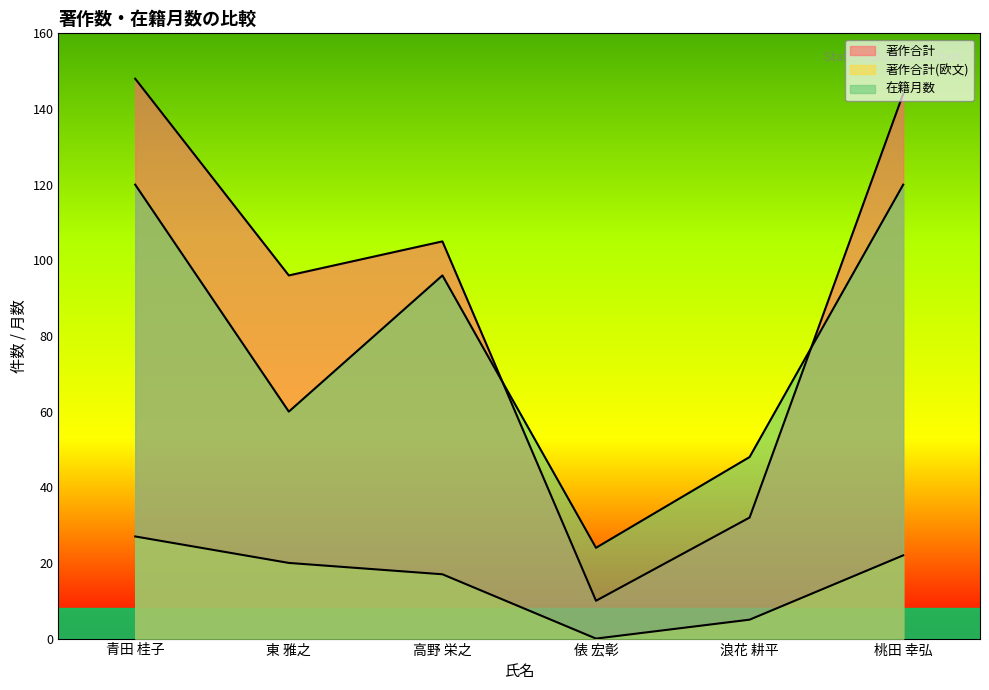

Is it true that 在籍月数 equals 120 at 桃田 幸弘?

True